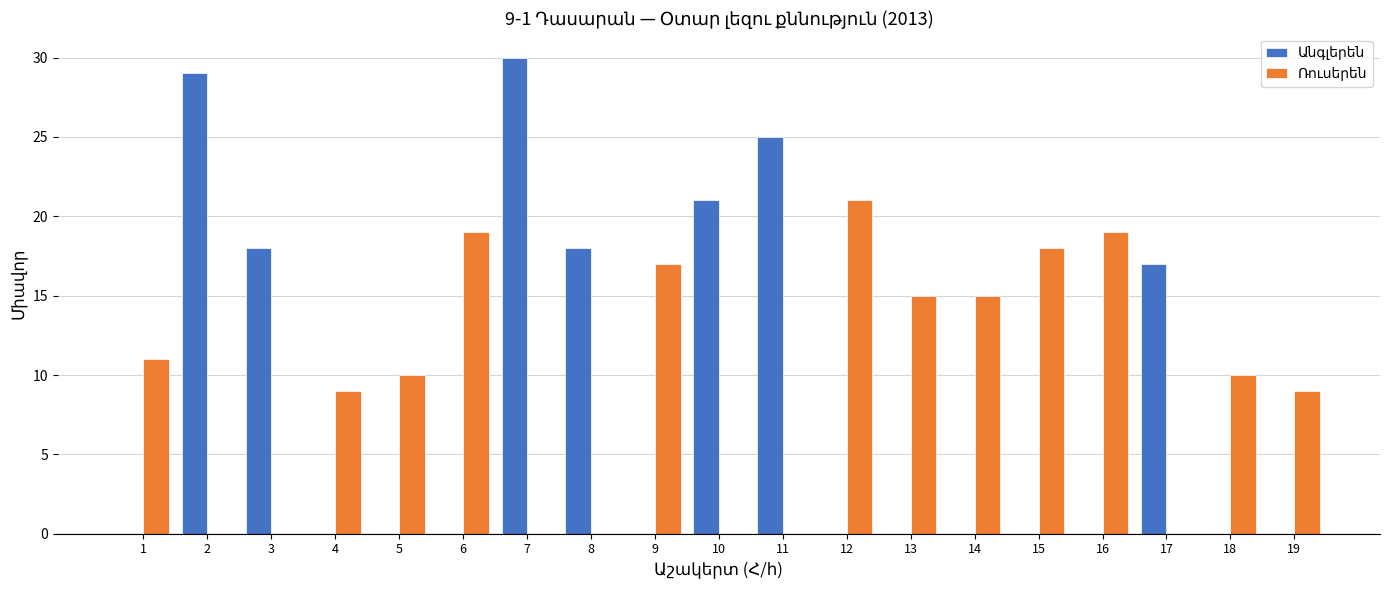

Count the number of categories in the chart.

19